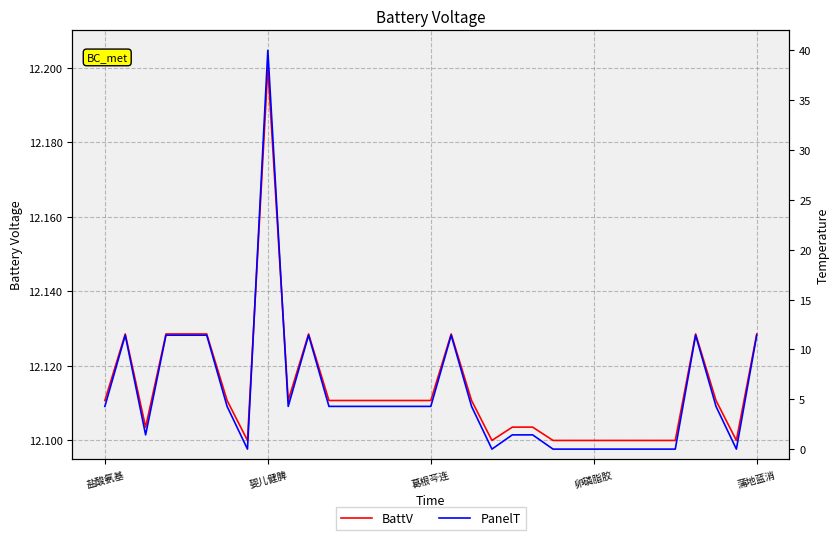

Read the BattV value at 婴儿健脾.

12.2